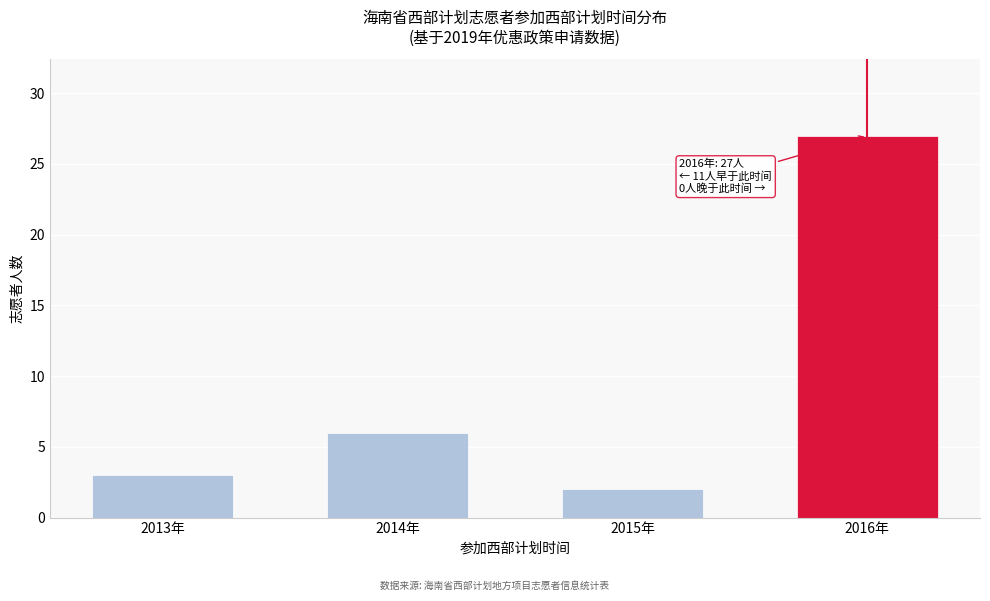

Reading left to right, list all the values displayed in this chart.

3	6	2	27